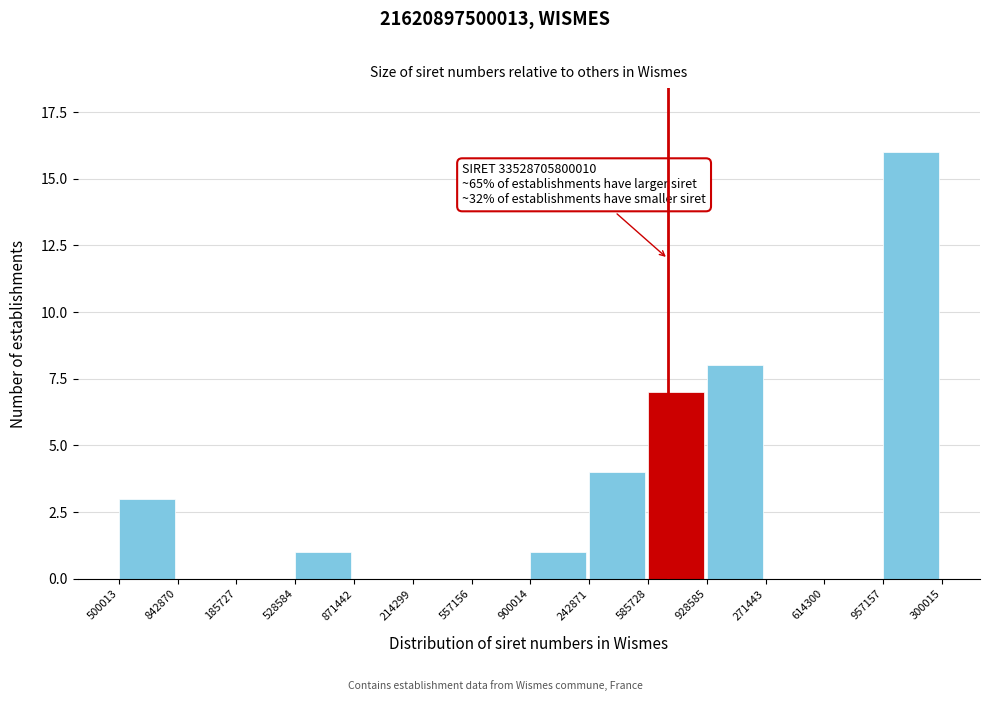

Reading right to left, list all the values displayed in this chart.

957157=16	614300=0	271443=0	928585=8	585728=7	242871=4	900014=1	557156=0	214299=0	871442=0	528584=1	185727=0	842870=0	500013=3